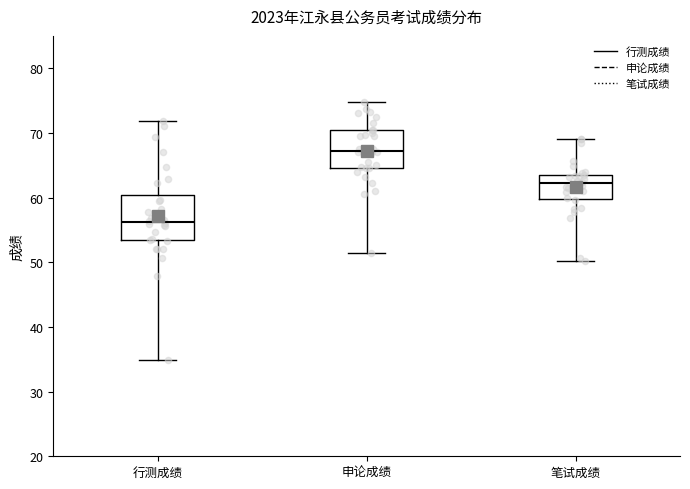

Where does the median line of the box for 笔试成绩 sit on the y-axis? The values are not printed on the chart, so give them approximately, as read against the axis.

62